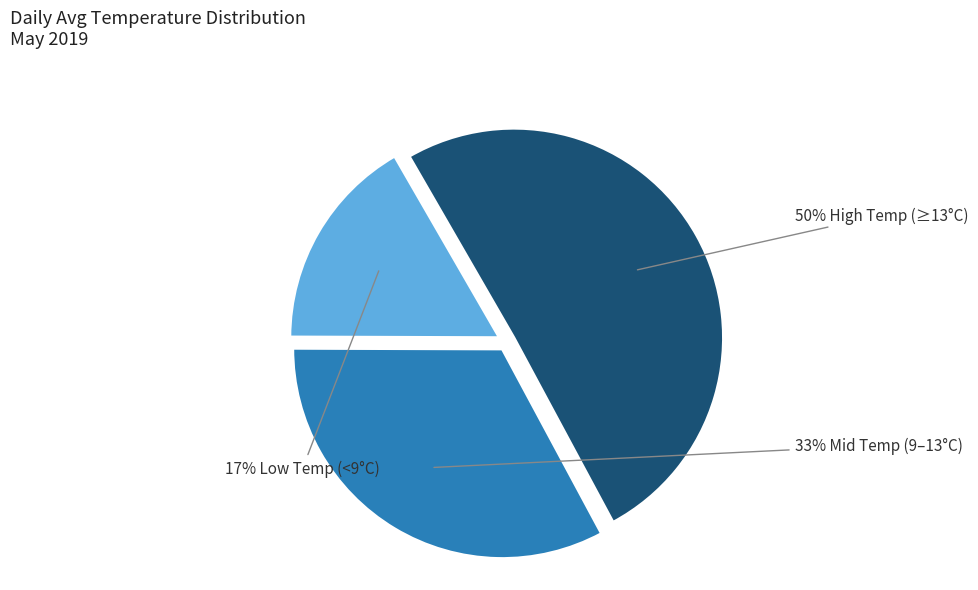

To the nearest percent, what is the average slice percentage?

33%